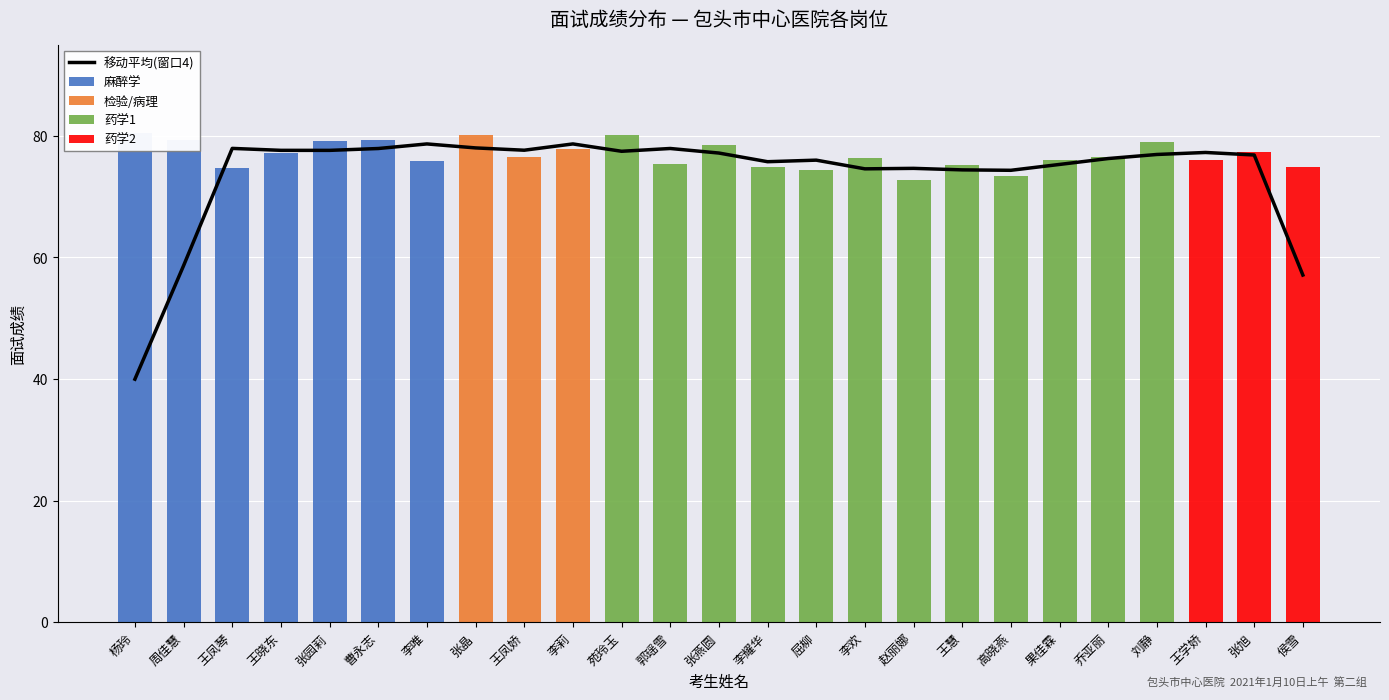

Reading left to right, what are all the values shown in this chart?

移动平均(窗口4): 40.0	58.7	78.0	77.6	77.6	77.9	78.7	78.0	77.7	78.7	77.5	77.9	77.2	75.8	76.0	74.6	74.7	74.4	74.3	75.3	76.3	77.0	77.3	76.9	57.1
麻醉学: 80.5	79.4	74.7	77.2	79.2	79.4	76.0	0.0	0.0	0.0	0.0	0.0	0.0	0.0	0.0	0.0	0.0	0.0	0.0	0.0	0.0	0.0	0.0	0.0	0.0
检验/病理: 0.0	0.0	0.0	0.0	0.0	0.0	0.0	80.2	76.6	77.8	0.0	0.0	0.0	0.0	0.0	0.0	0.0	0.0	0.0	0.0	0.0	0.0	0.0	0.0	0.0
药学1: 0.0	0.0	0.0	0.0	0.0	0.0	0.0	0.0	0.0	0.0	80.1	75.4	78.4	74.8	74.4	76.4	72.7	75.2	73.4	76.1	76.6	79.0	0.0	0.0	0.0
药学2: 0.0	0.0	0.0	0.0	0.0	0.0	0.0	0.0	0.0	0.0	0.0	0.0	0.0	0.0	0.0	0.0	0.0	0.0	0.0	0.0	0.0	0.0	76.1	77.4	74.9